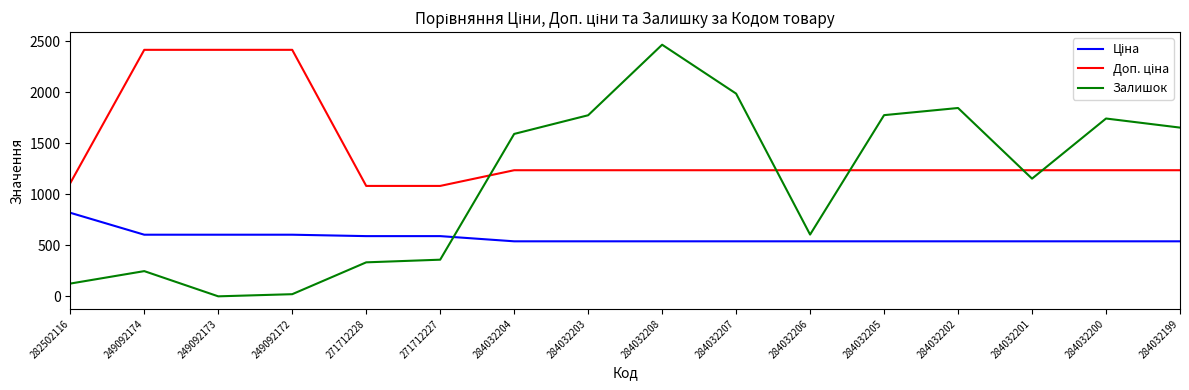

What is the difference between the maximum and minimum values in the Залишок series?

2465.0